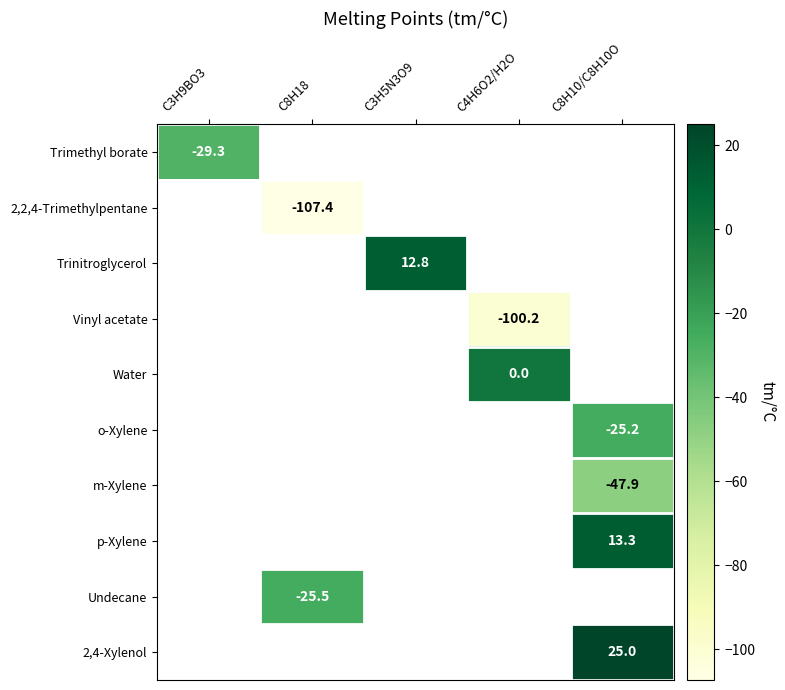

Is it true that 2,2,4-Trimethylpentane equals -107.4 at C8H18?

True